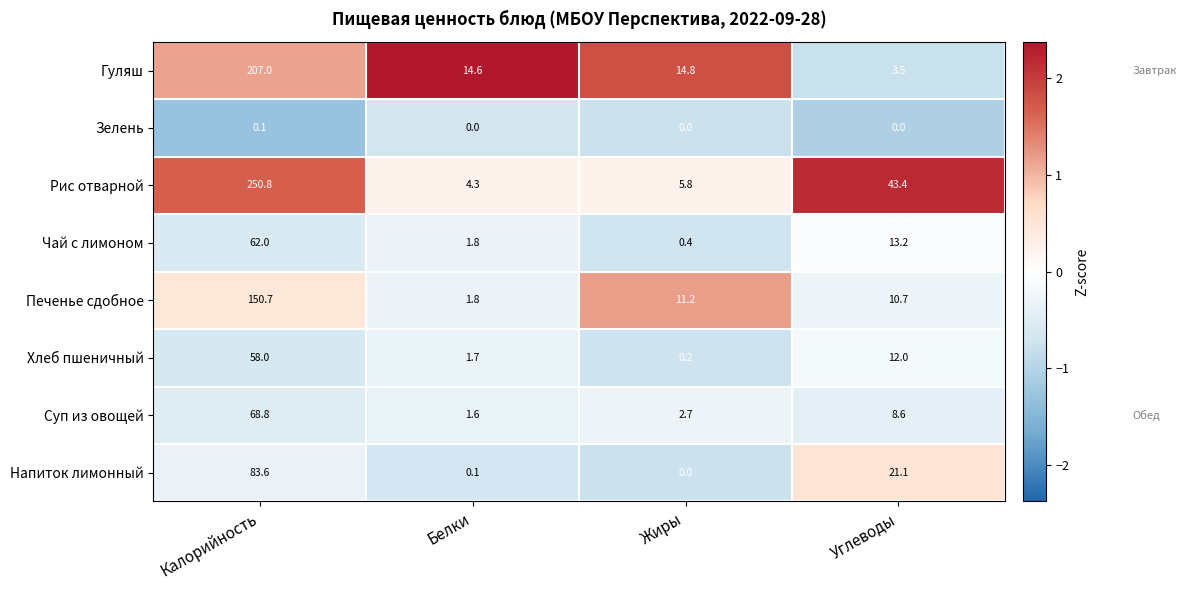

At which label is Суп из овощей closest to 35?

Углеводы